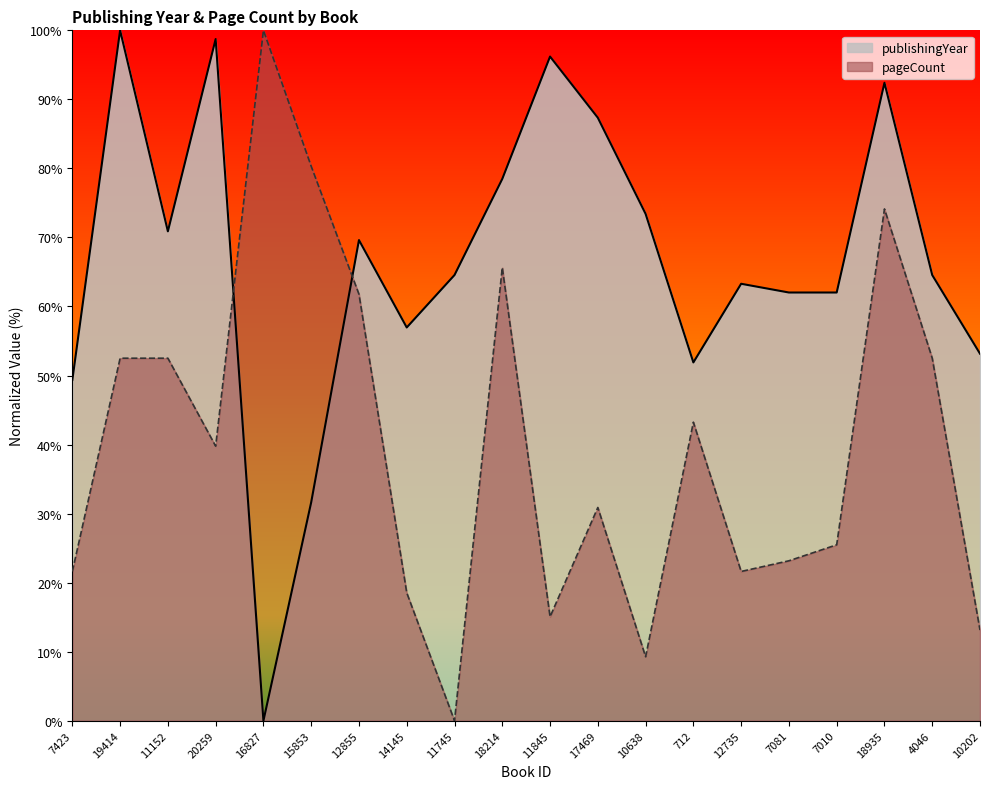

What are all the series names shown in the legend?

publishingYear, pageCount